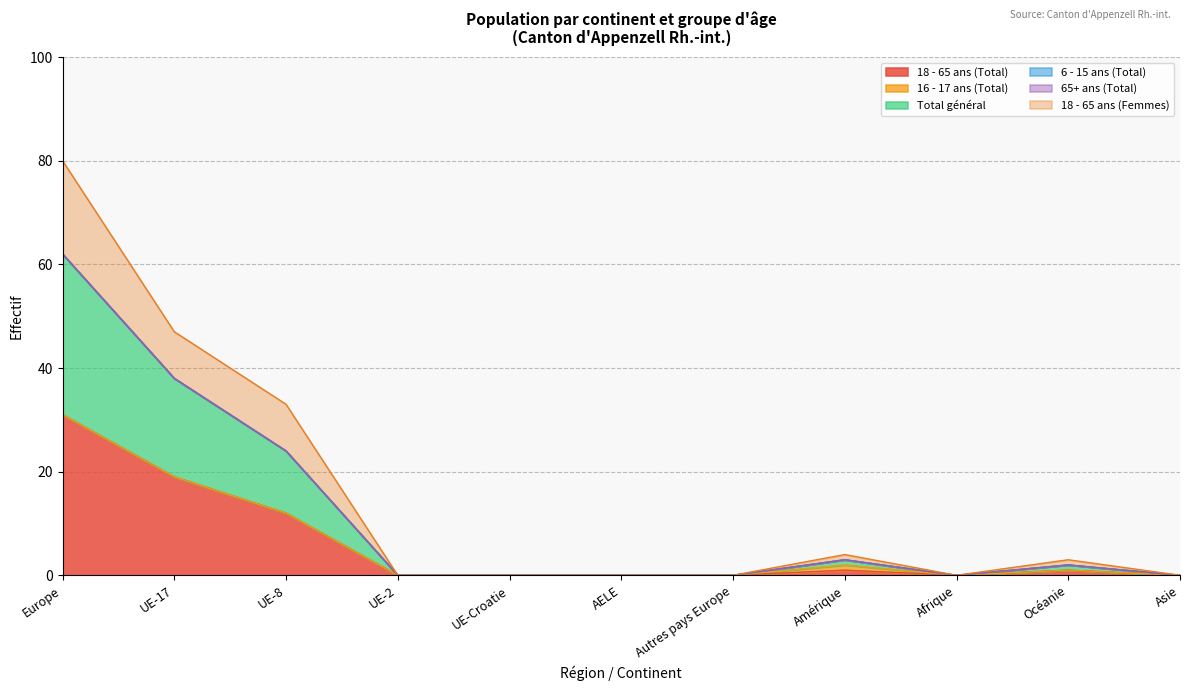

Reading left to right, list all the values displayed in this chart.

18 - 65 ans (Total): 31	19	12	0	0	0	0	1	0	1	0
Total général: 62	38	24	0	0	0	0	3	0	2	0
18 - 65 ans (Femmes): 80	47	33	0	0	0	0	4	0	3	0